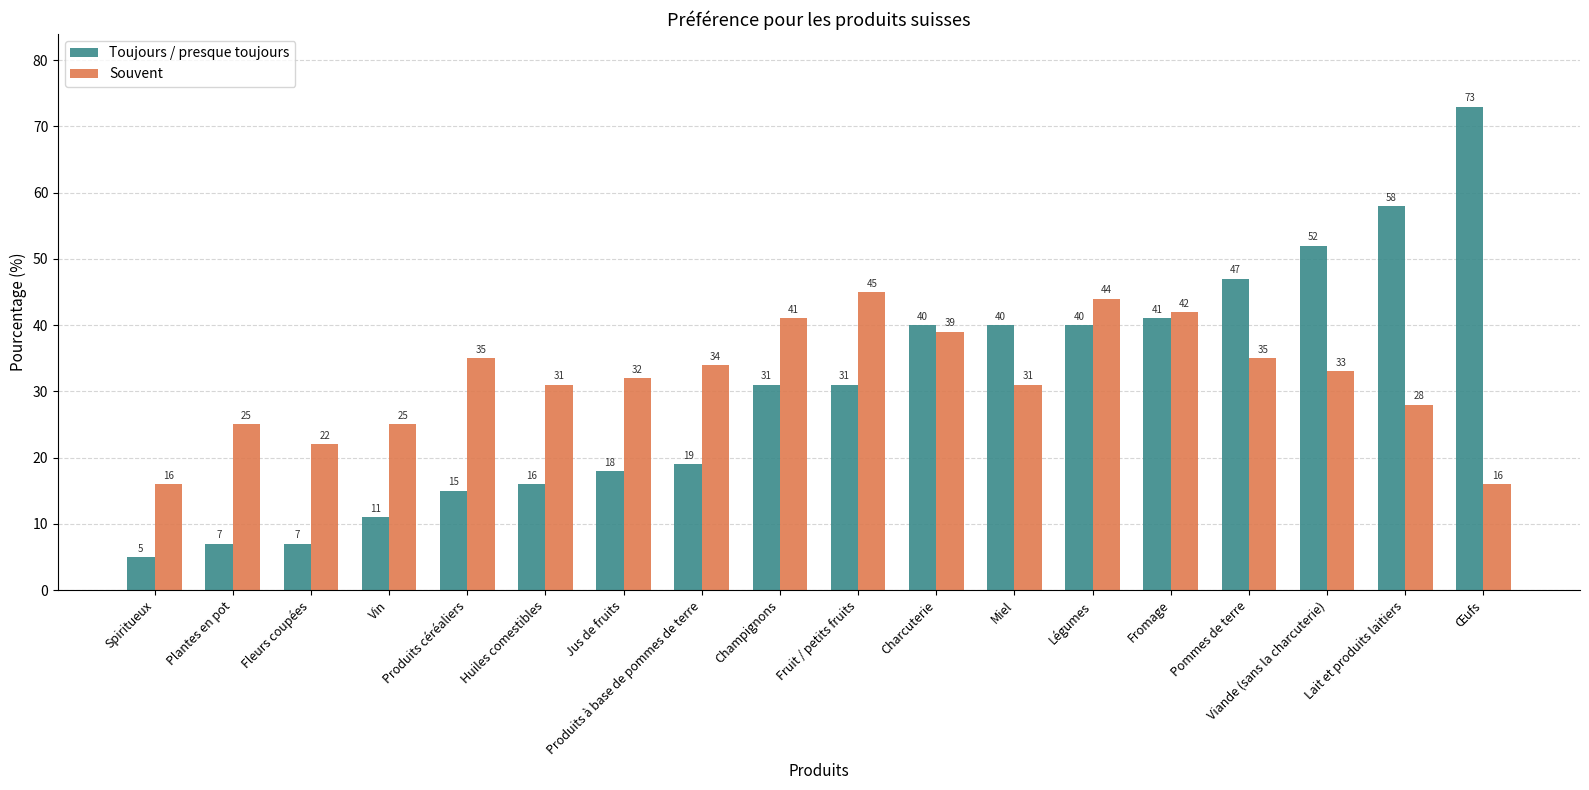

The value of Toujours / presque toujours at Champignons is 19. True or false?

False